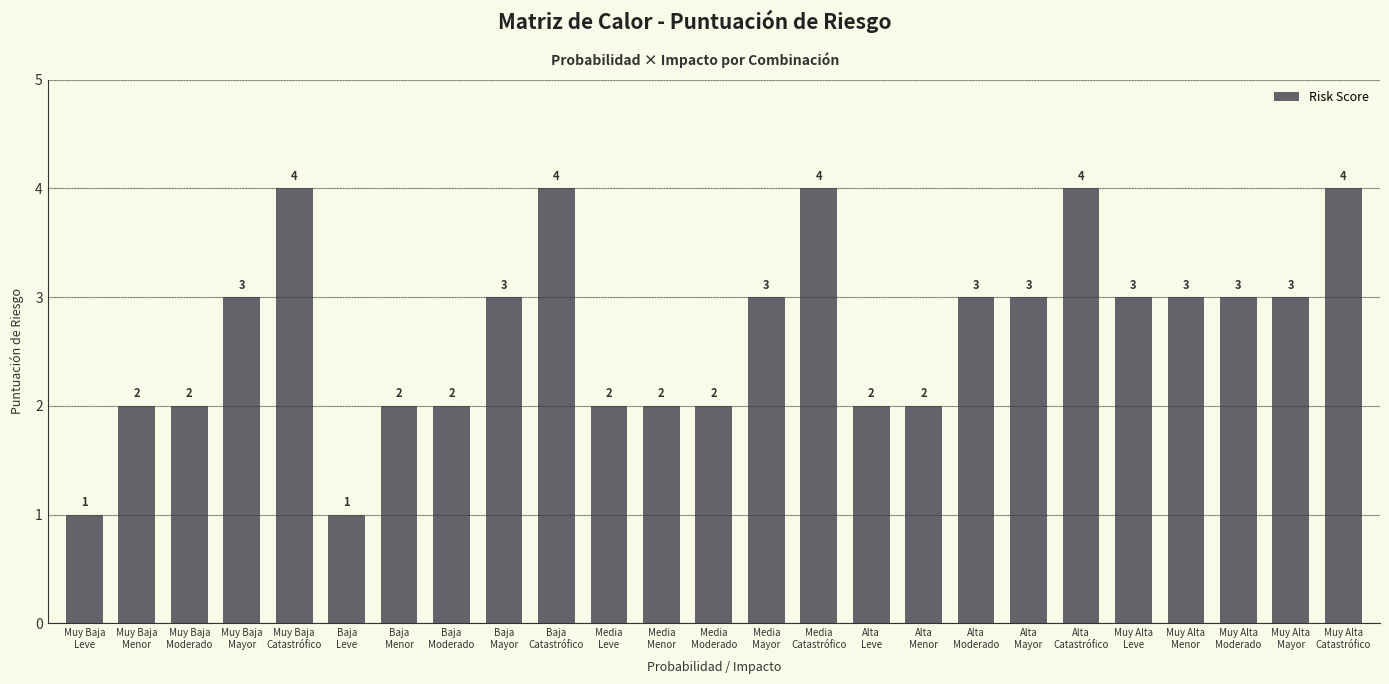

Approximately how many times larger is the value at Alta
Leve compared to Media
Catastrófico?

0.5